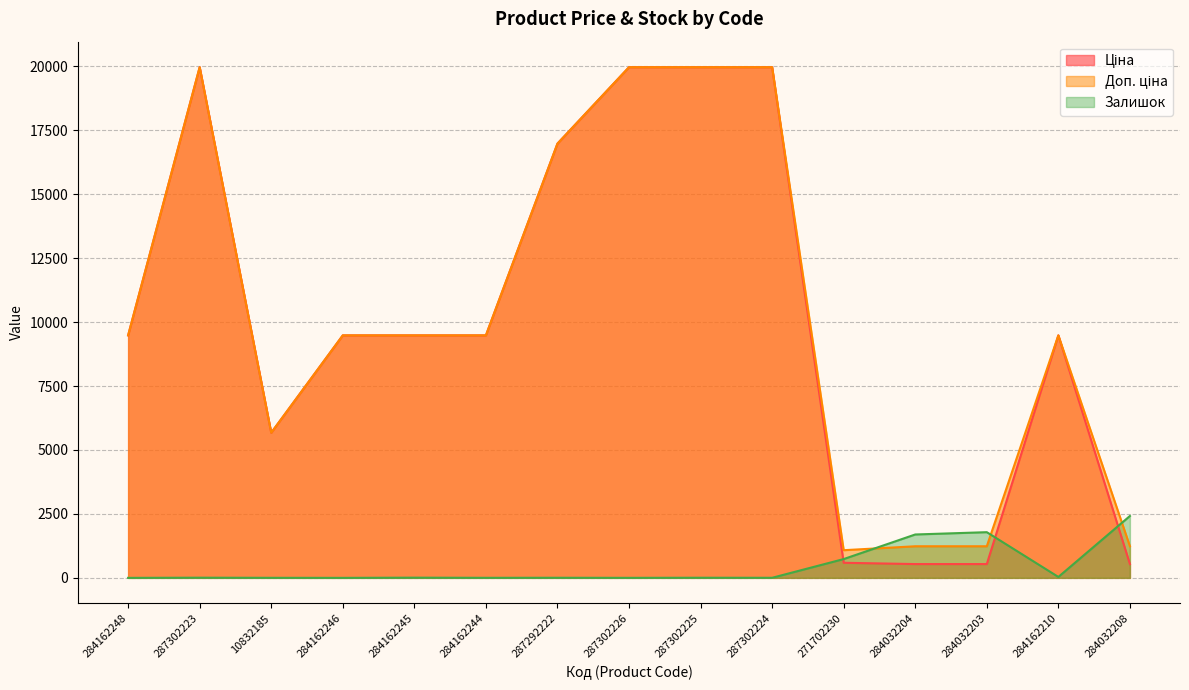

What is the sum of all Ціна values?

152114.1